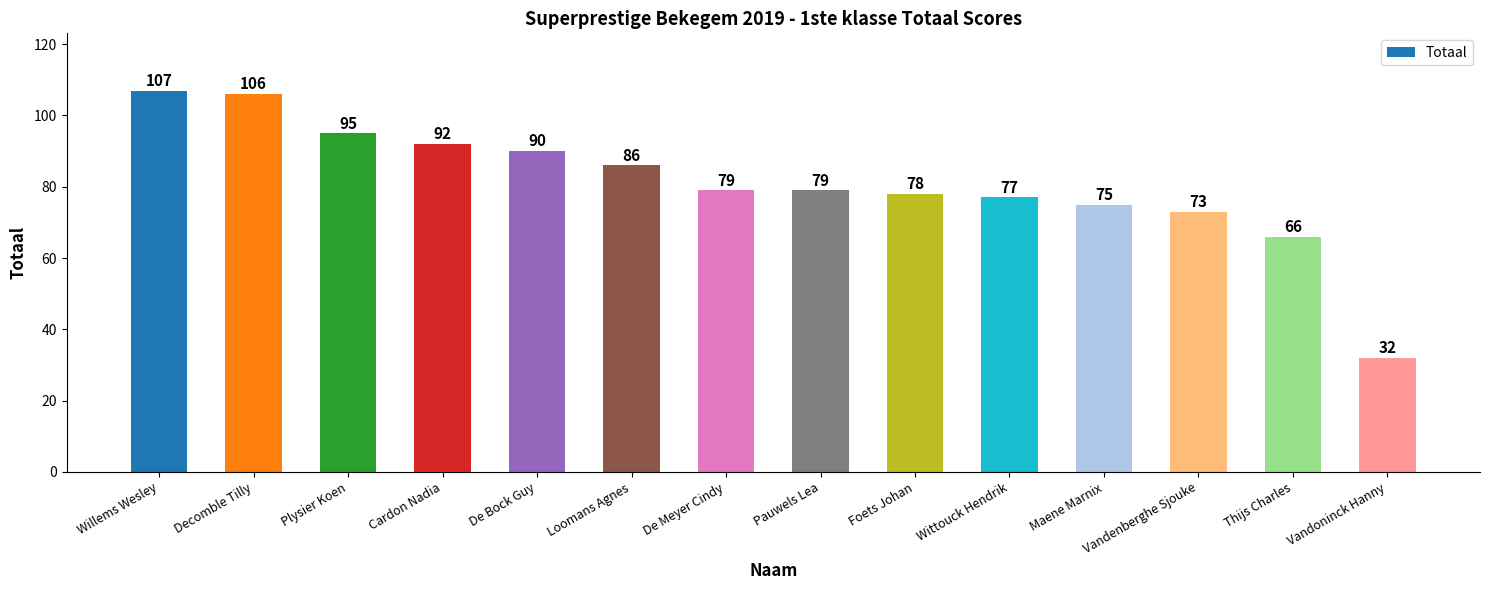

What is the average value?

81